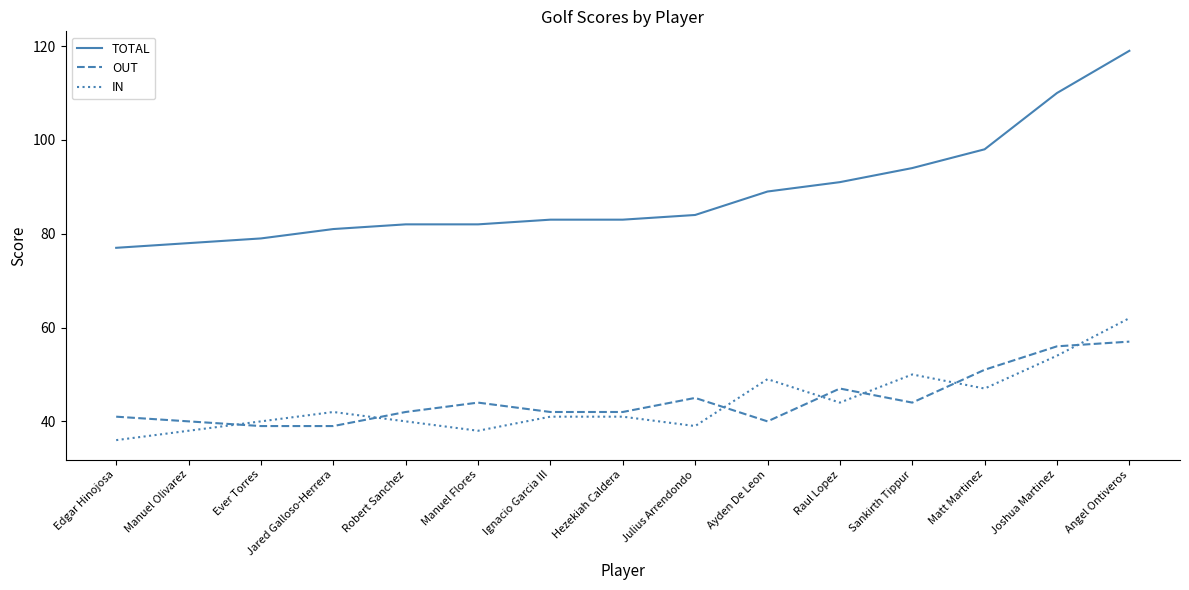

What value does the OUT series have at Matt Martinez?

51